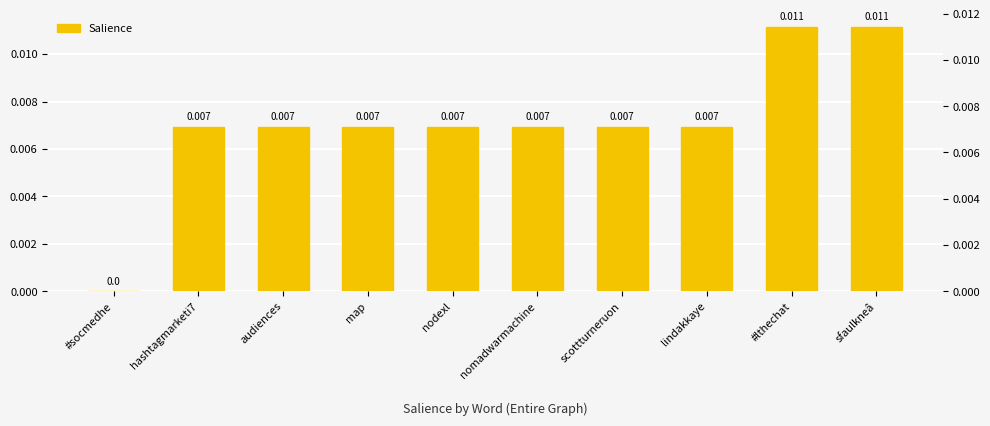

The chart shows a value of 0.0 at audiences. True or false?

False